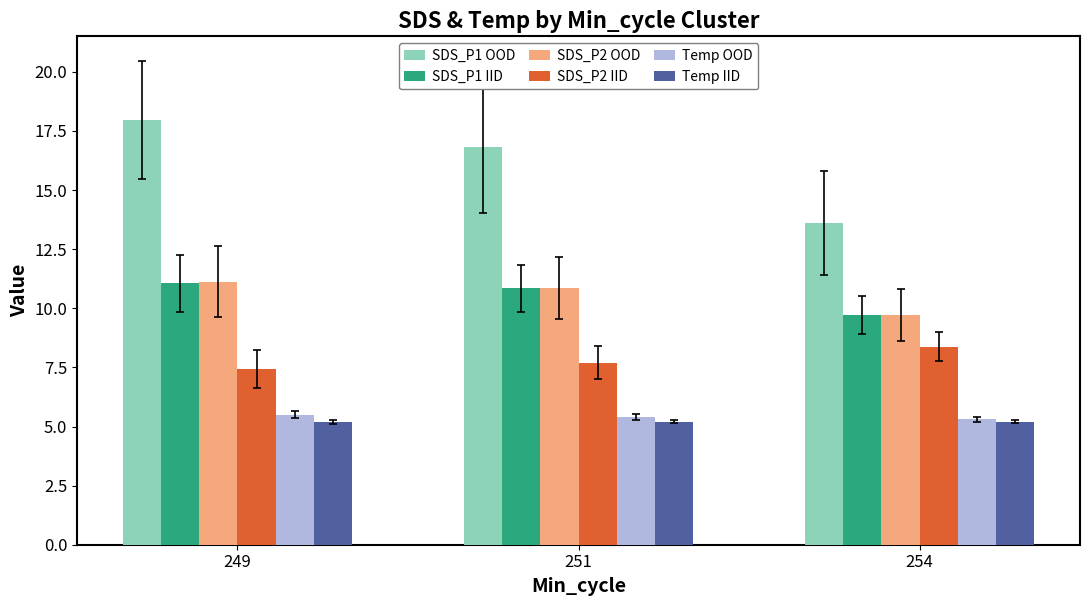

Which series has the largest range (max minus min)?

SDS_P1 OOD